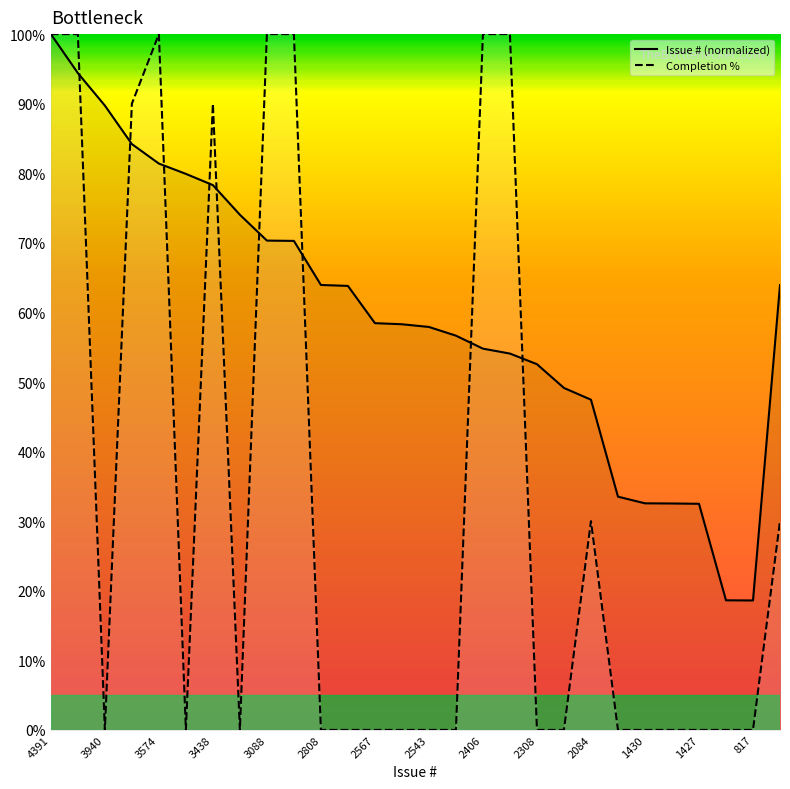

Reading right to left, transcribe all the data shown in this chart.

#: 63.9	18.6	18.6	32.5	32.5	32.6	33.5	47.5	49.1	52.6	54.1	54.8	56.7	57.9	58.3	58.5	63.8	63.9	70.3	70.3	74.0	78.3	79.9	81.4	84.2	89.7	94.4	100.0
completion: 30.0	0.0	0.0	0.0	0.0	0.0	0.0	30.0	0.0	0.0	100.0	100.0	0.0	0.0	0.0	0.0	0.0	0.0	100.0	100.0	0.0	90.0	0.0	100.0	90.0	0.0	100.0	100.0